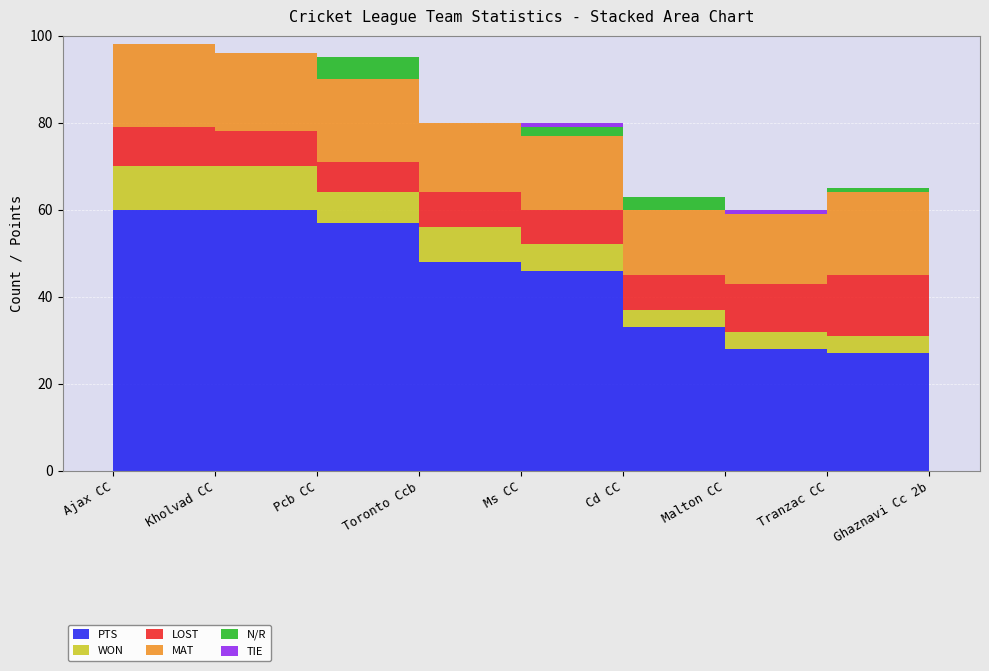

Reading left to right, transcribe all the data shown in this chart.

PTS: Ajax CC=60	Kholvad CC=60	Pcb CC=57	Toronto Ccb=48	Ms CC=46	Cd CC=33	Malton CC=28	Tranzac CC=27	Ghaznavi Cc 2b=9
WON: Ajax CC=10	Kholvad CC=10	Pcb CC=7	Toronto Ccb=8	Ms CC=6	Cd CC=4	Malton CC=4	Tranzac CC=4	Ghaznavi Cc 2b=1
LOST: Ajax CC=9	Kholvad CC=8	Pcb CC=7	Toronto Ccb=8	Ms CC=8	Cd CC=8	Malton CC=11	Tranzac CC=14	Ghaznavi Cc 2b=15
MAT: Ajax CC=19	Kholvad CC=18	Pcb CC=19	Toronto Ccb=16	Ms CC=17	Cd CC=15	Malton CC=16	Tranzac CC=19	Ghaznavi Cc 2b=17
N/R: Ajax CC=0	Kholvad CC=0	Pcb CC=5	Toronto Ccb=0	Ms CC=2	Cd CC=3	Malton CC=0	Tranzac CC=1	Ghaznavi Cc 2b=1
TIE: Ajax CC=0	Kholvad CC=0	Pcb CC=0	Toronto Ccb=0	Ms CC=1	Cd CC=0	Malton CC=1	Tranzac CC=0	Ghaznavi Cc 2b=0